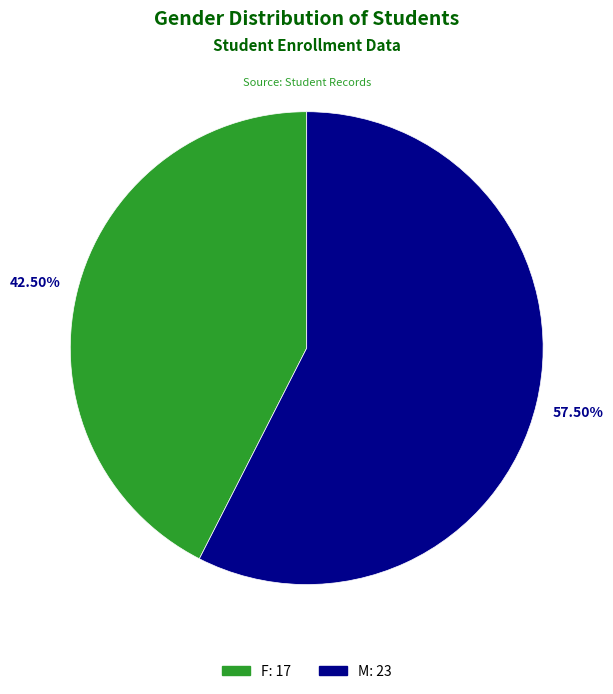

Is M: 23 the majority of the pie?

Yes